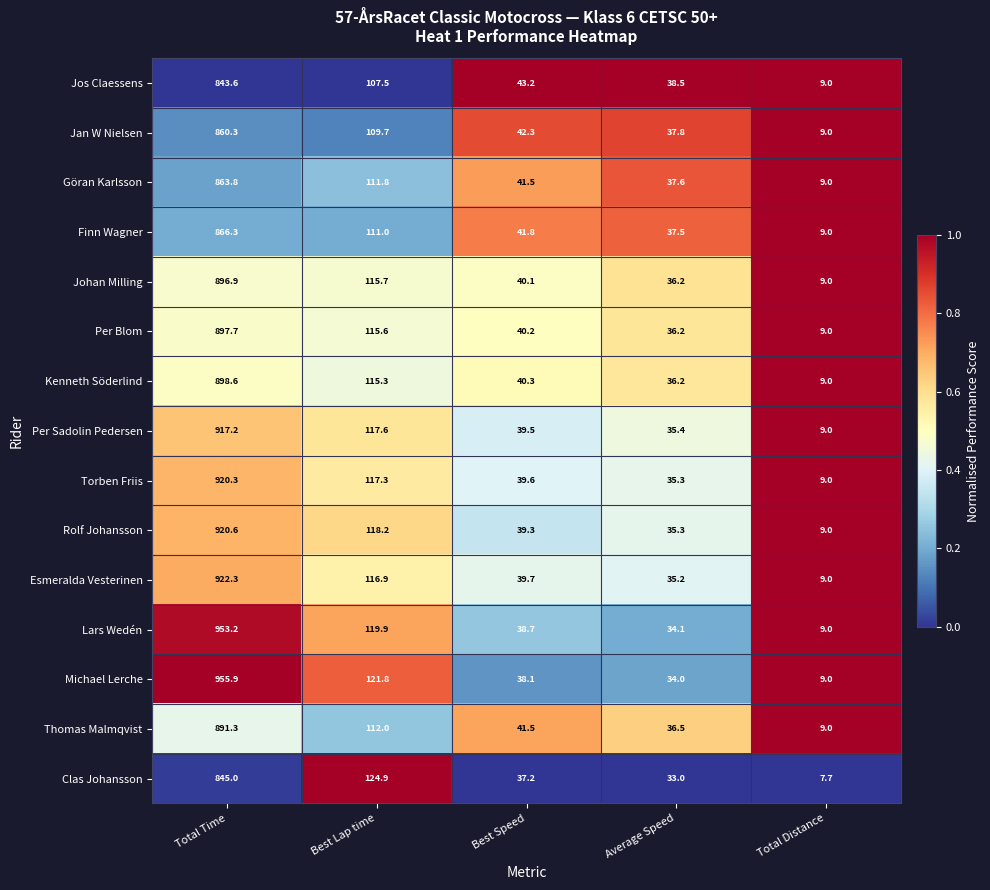

Between Best Speed and Average Speed, which series saw the biggest shift?

Thomas Malmqvist